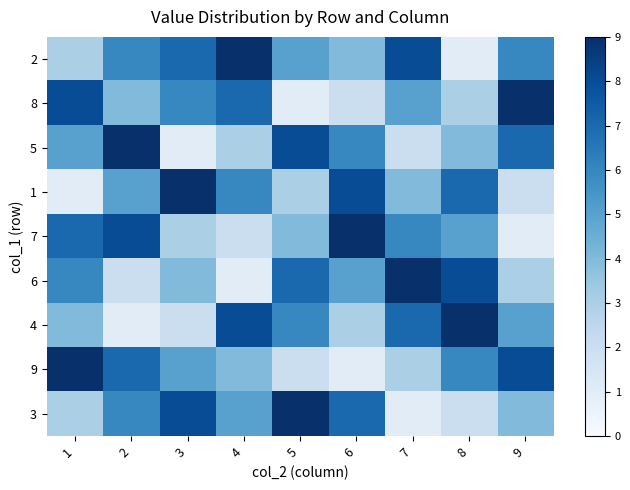

Which label corresponds to the smallest value in the chart?

8